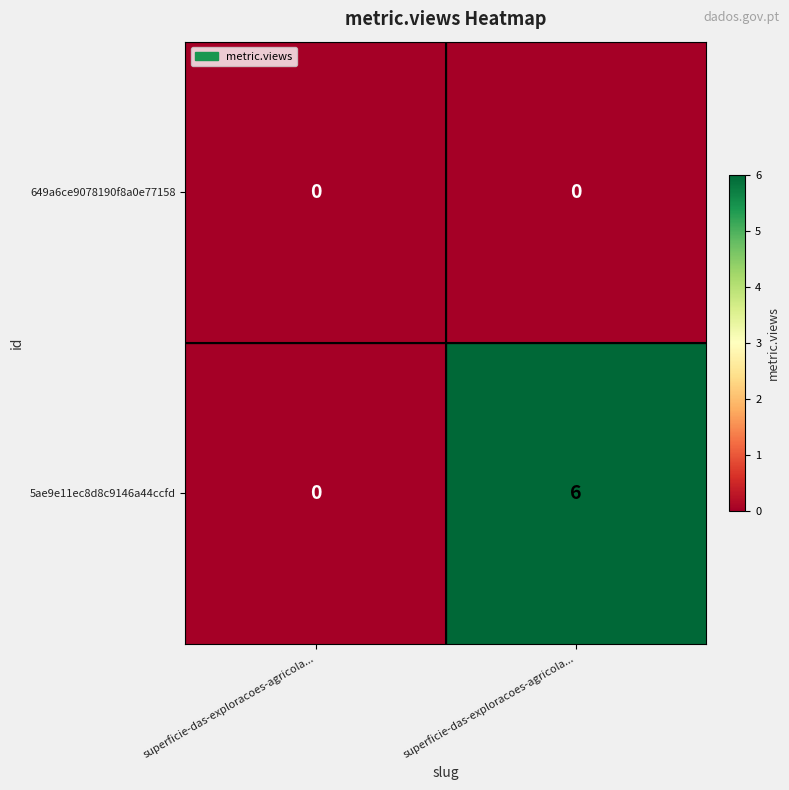

How many categories are shown in the chart?

2